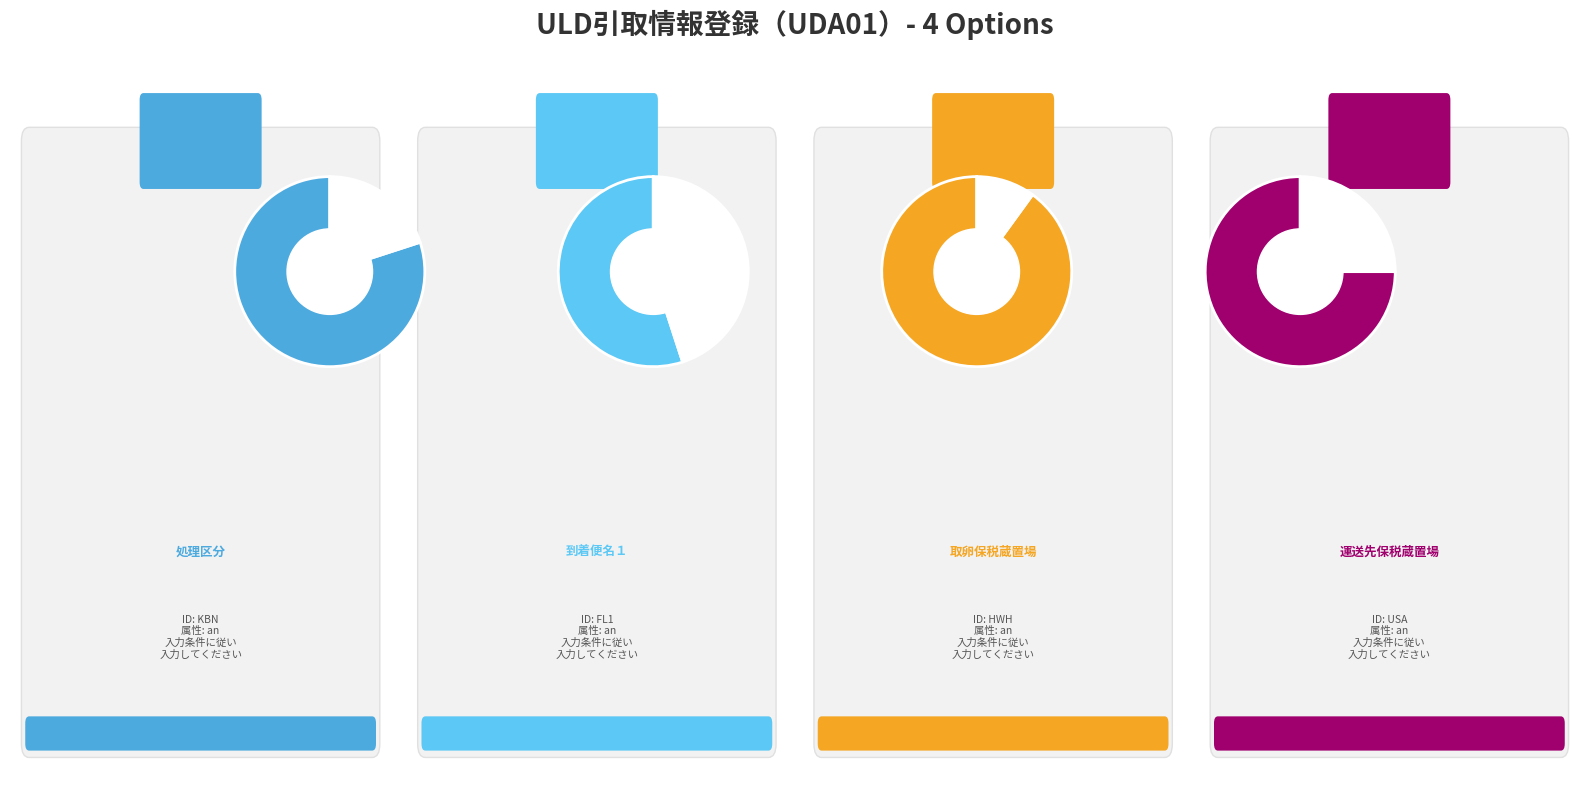

How many slices are in this pie chart?

4